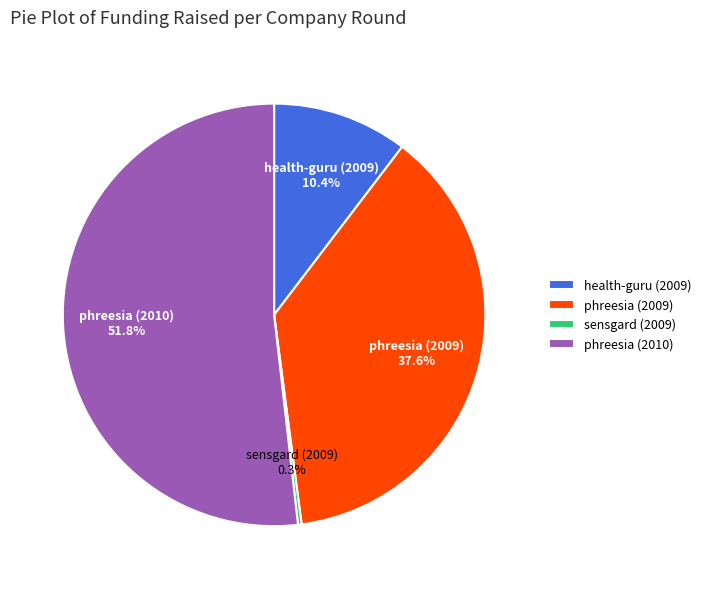

Which has a higher value, health-guru (2009) or phreesia (2010)?

phreesia (2010)